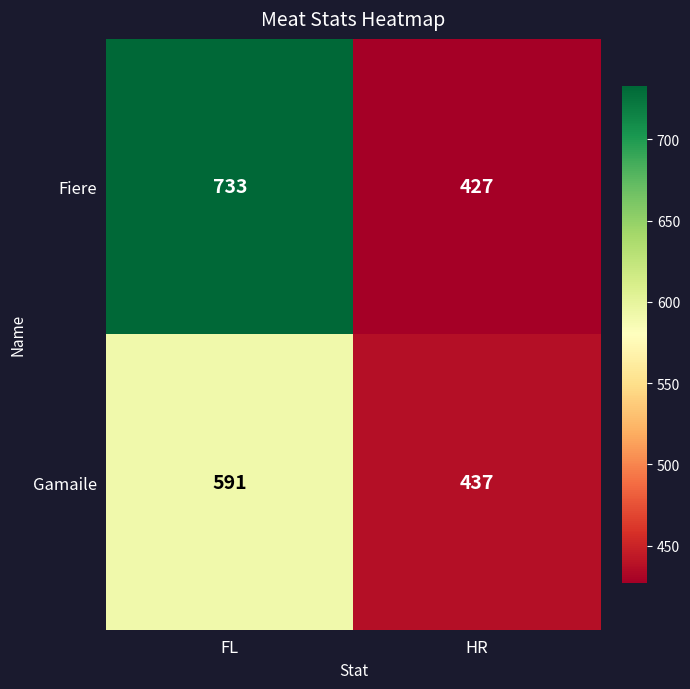

What is the difference between the maximum and minimum values in the Fiere series?

306